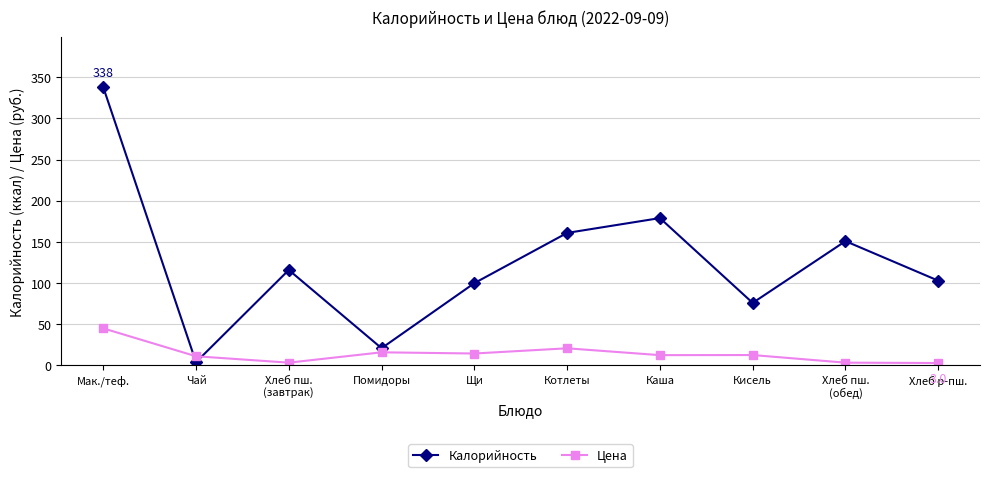

True or false: Цена has more than 0 interior local peaks.

True